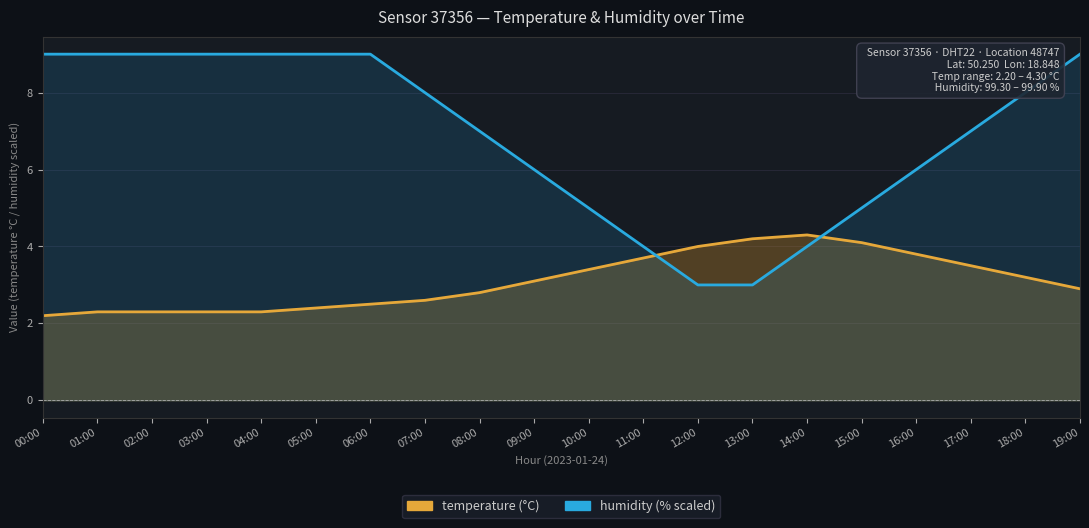

Which series changed the most between 02:00 and 10:00?

humidity